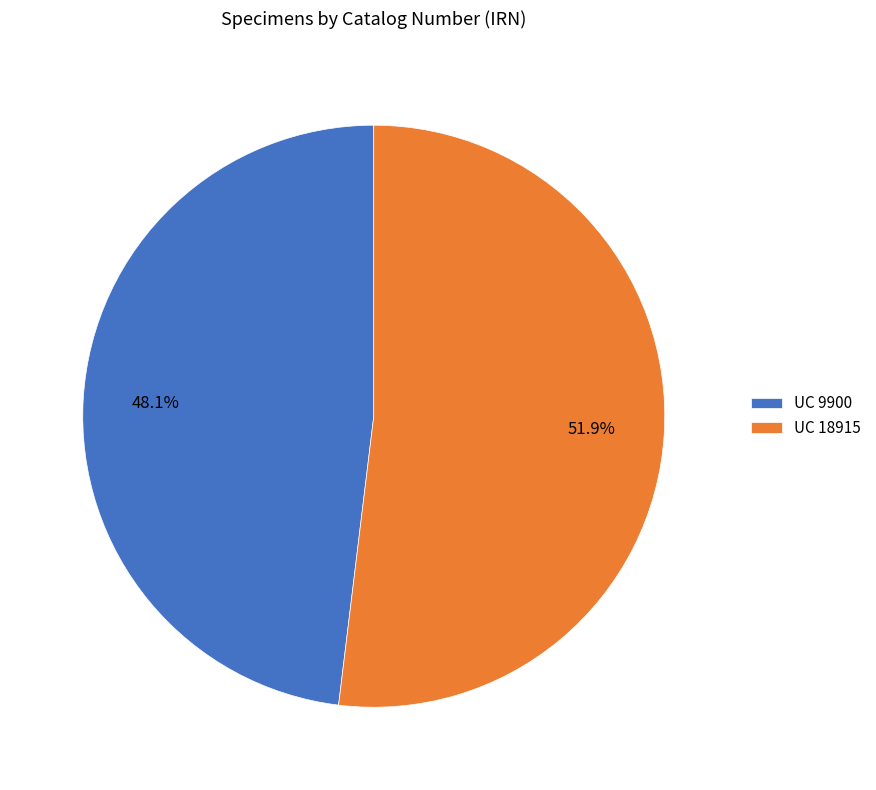

Which category has the smallest portion of the pie?

UC 9900